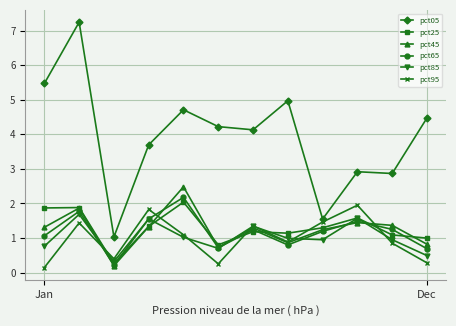

What are all the series names shown in the legend?

pct05, pct25, pct45, pct65, pct85, pct95